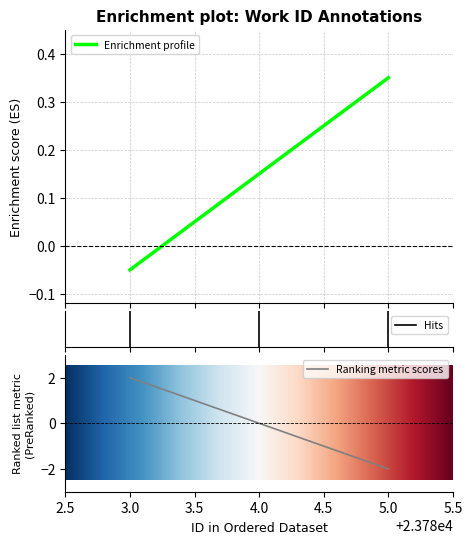

What is the value of the 1st point from the left?

-0.1